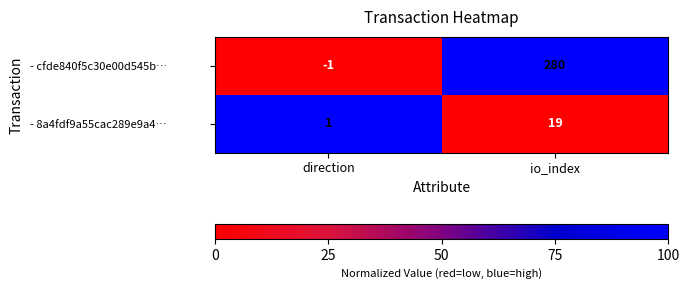

Which label corresponds to the largest value in the chart?

io_index